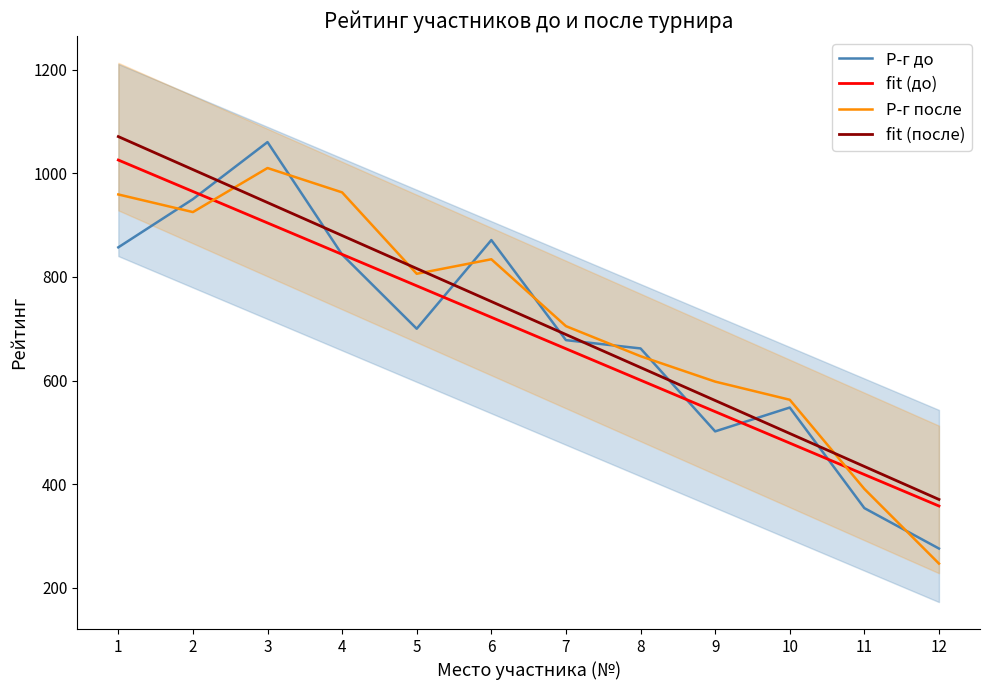

What is the value of the Р-г до point at the 1st from the left?

857.0